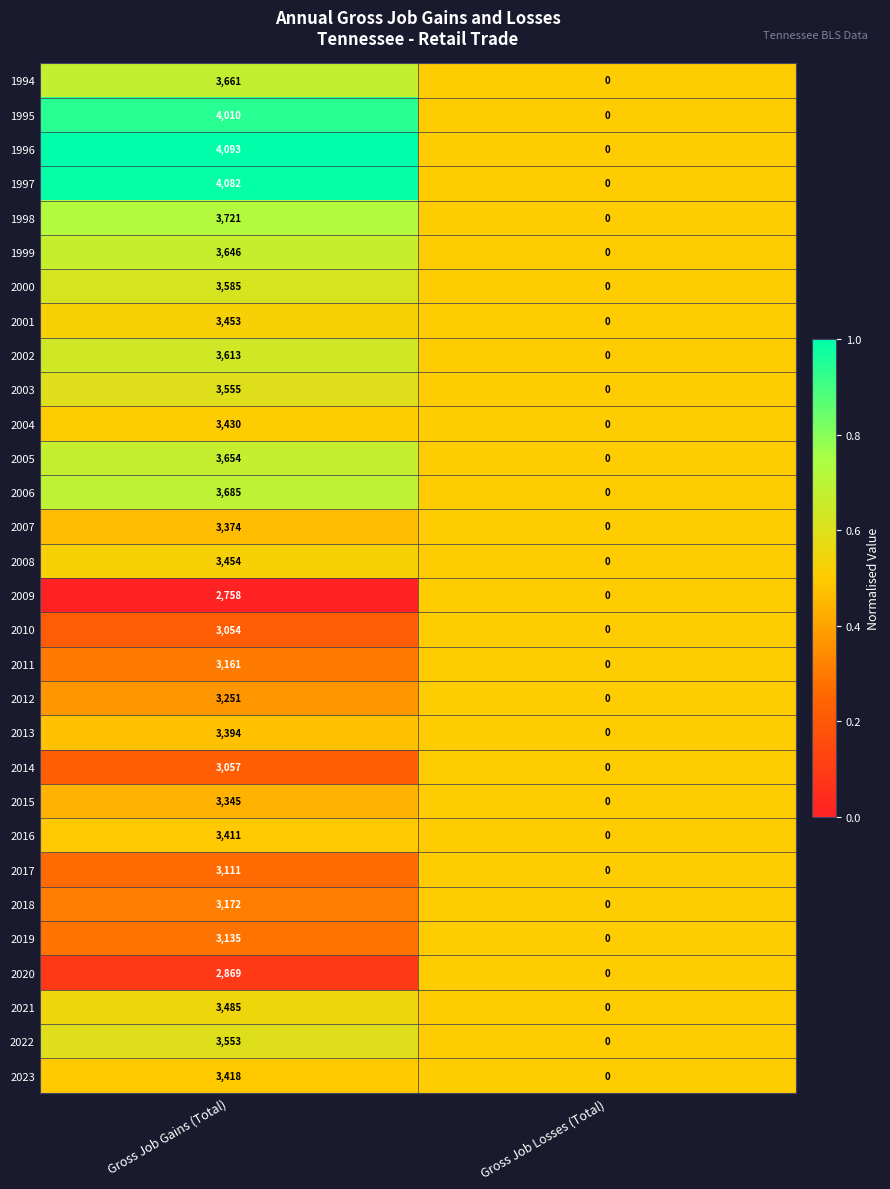

At which category does the chart reach its peak across all series?

Gross Job Gains (Total)